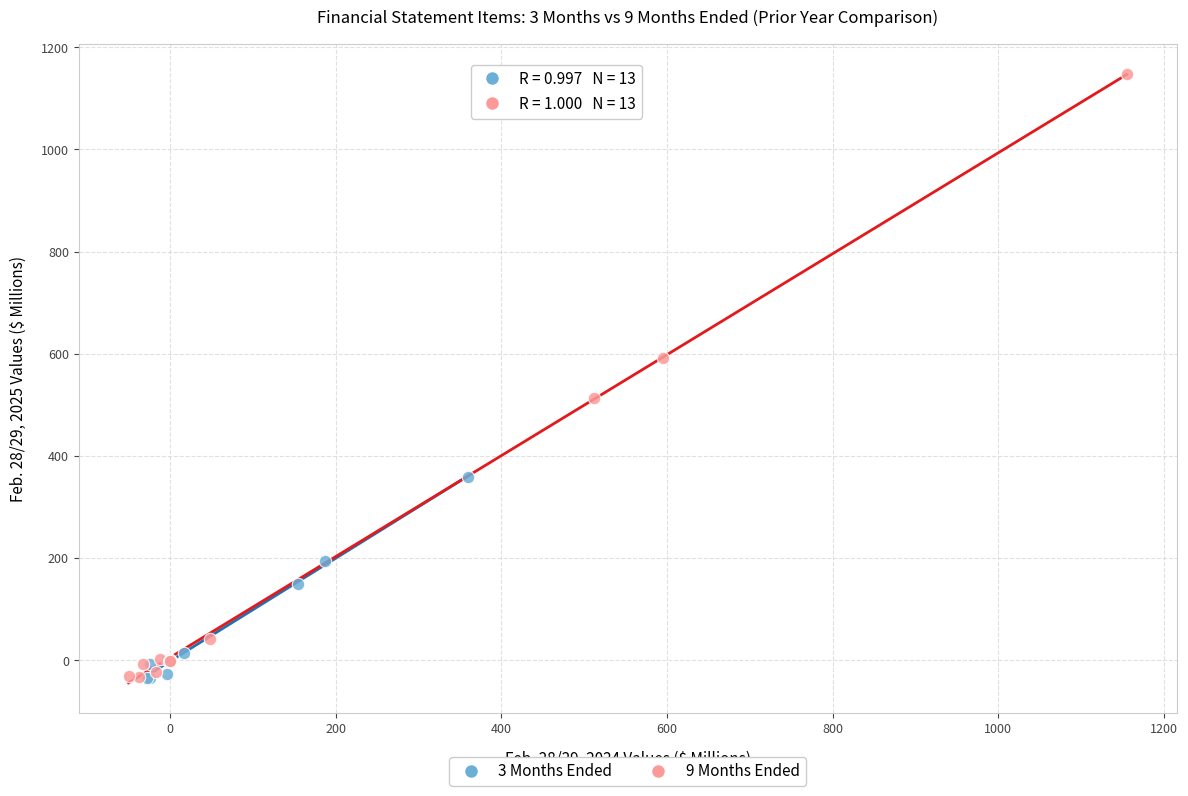

Which series reaches the maximum Y coordinate?

9 Months Ended